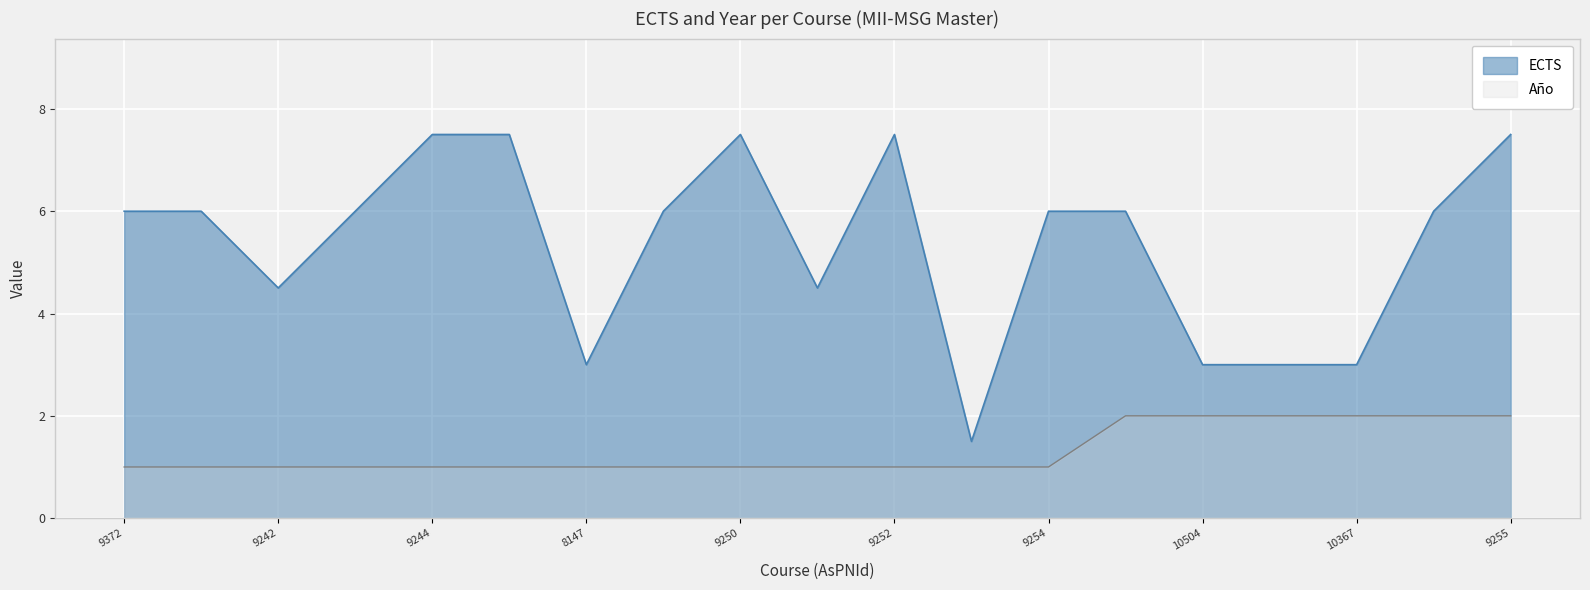

What is the label of the 11th point from the right?

9250